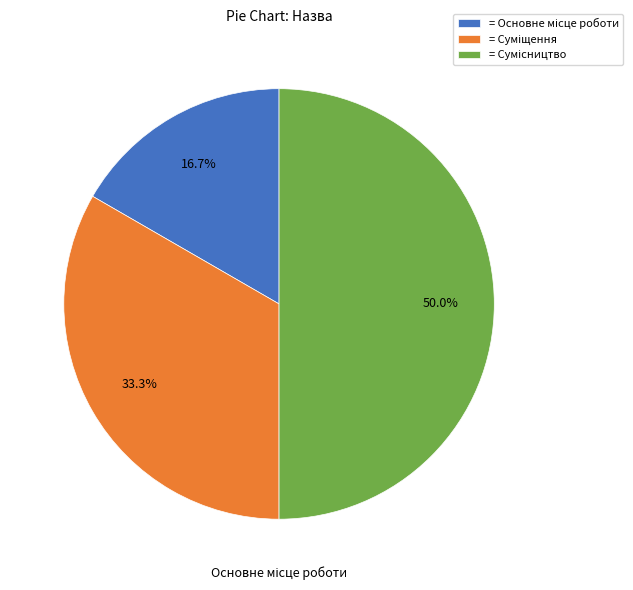

How many slices are in this pie chart?

3